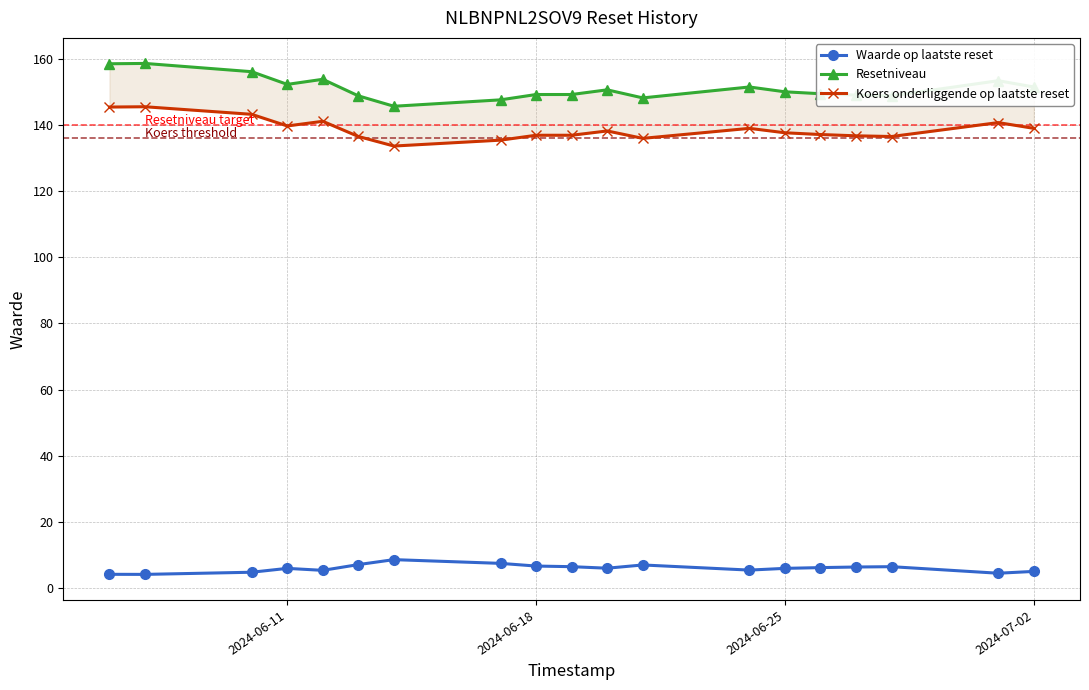

What value does the Resetniveau series have at 2024-06-25?

150.0